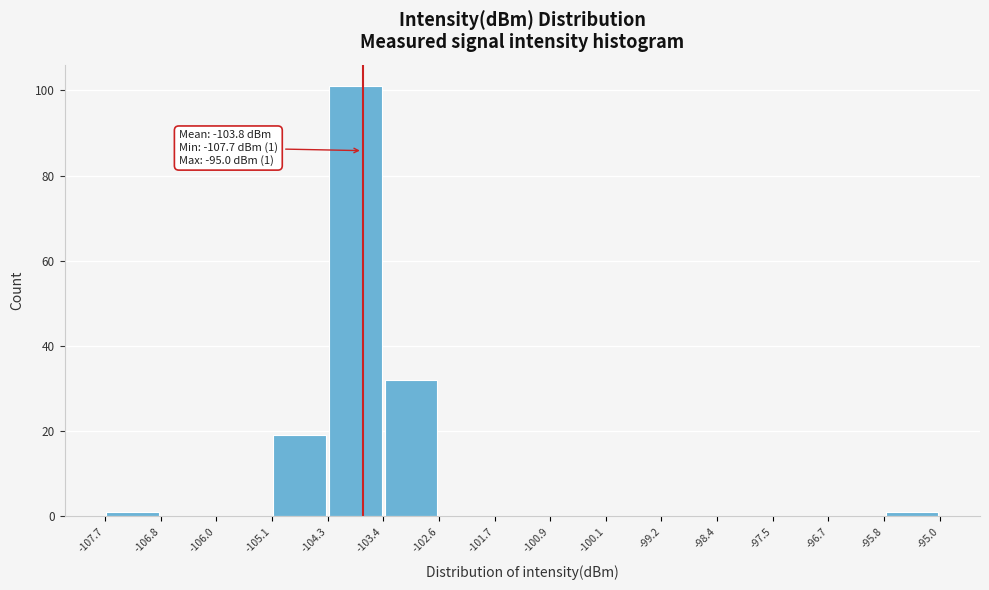

Over which range of the x-axis is the bar tallest?

-104.3 to -103.4